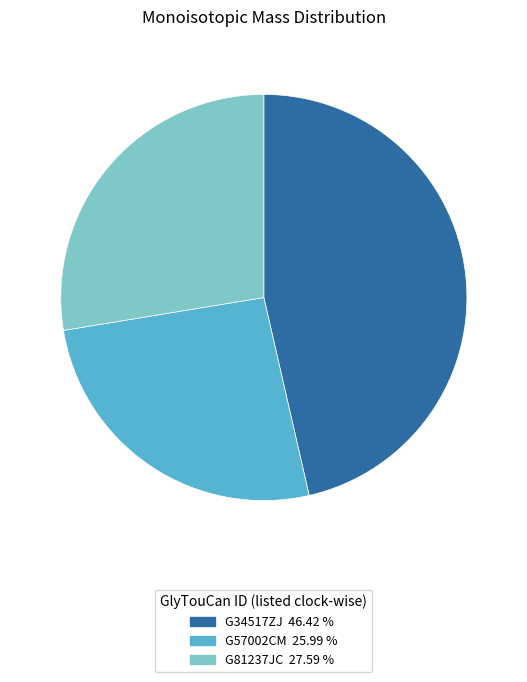

Count the number of slices in the pie.

3